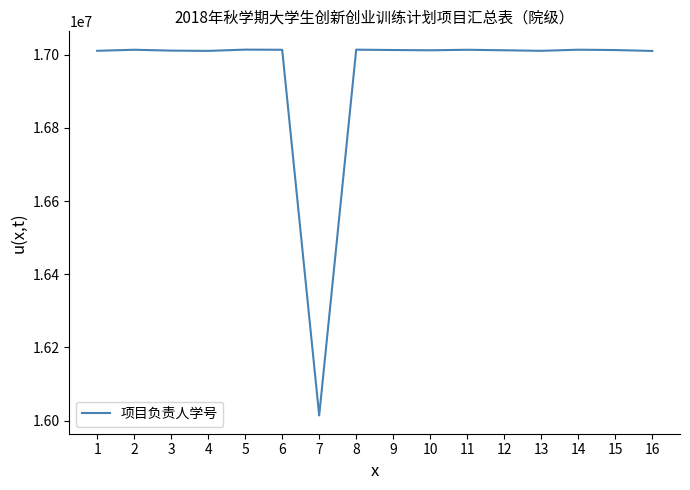

Count the number of data series in this chart.

1